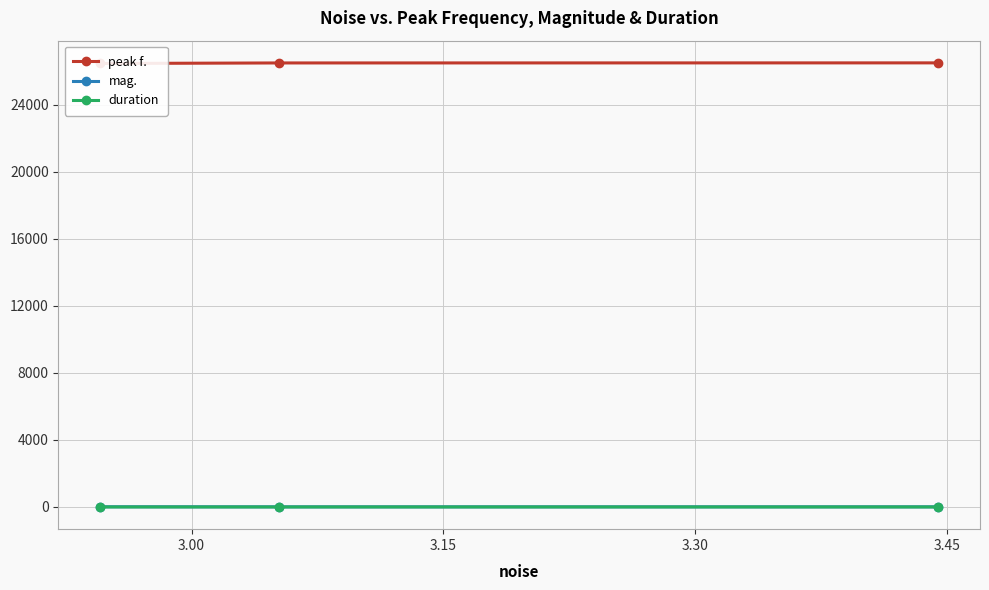

What is the difference between the second highest and minimum values in the peak f. series?

32.2